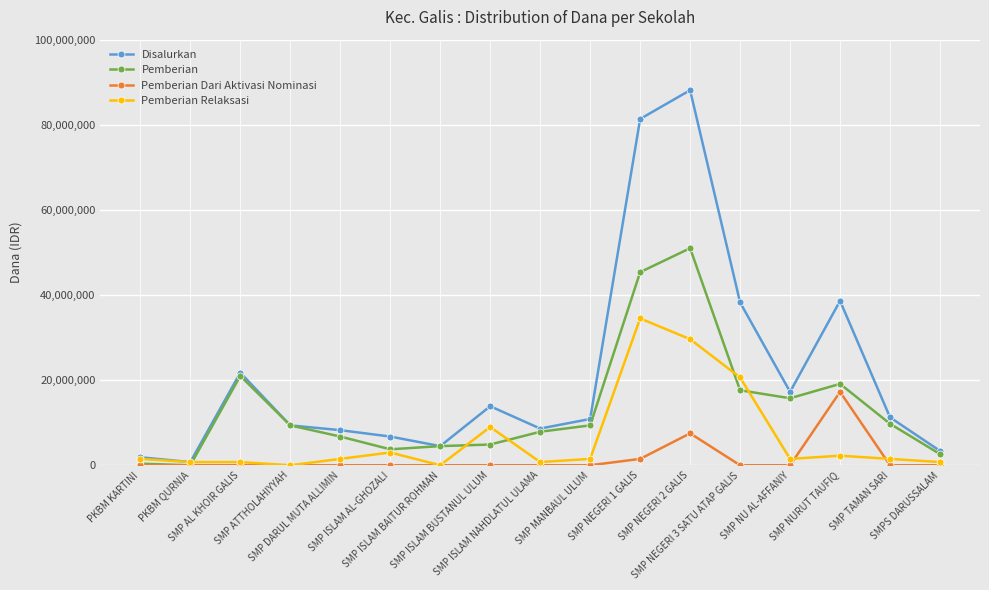

True or false: Disalurkan has more than 2 interior local peaks.

True